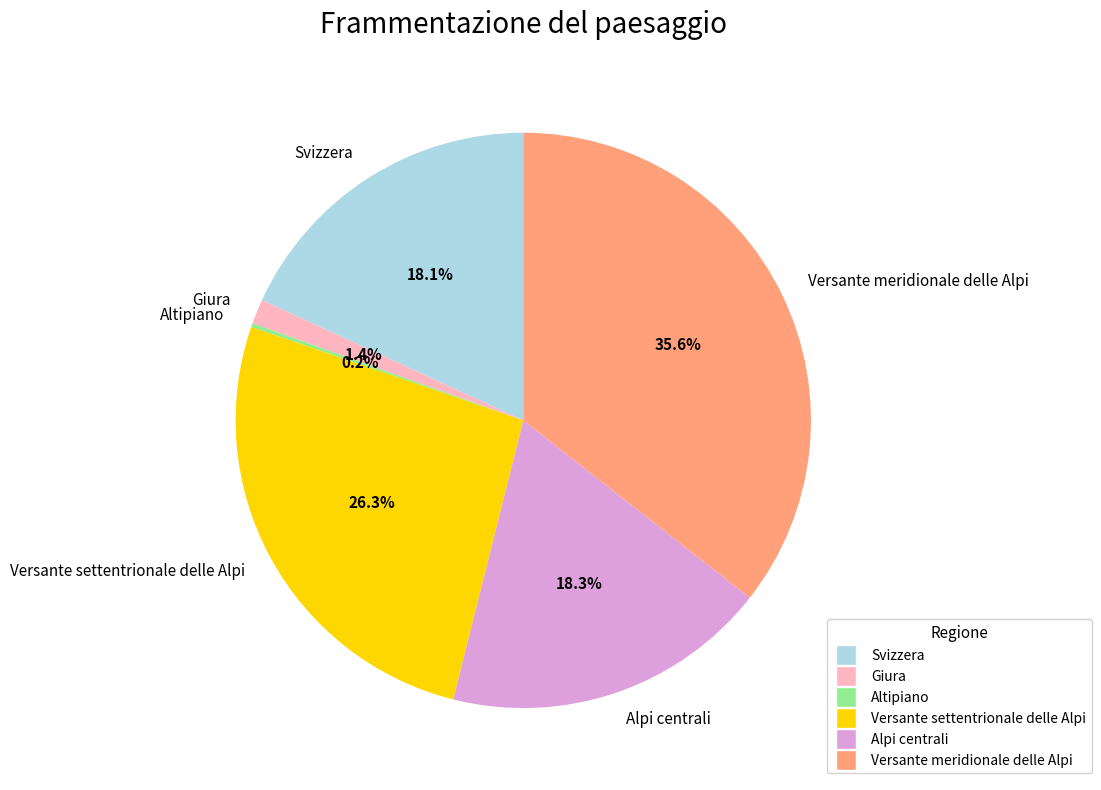

What is the largest slice in the pie chart?

Versante meridionale delle Alpi